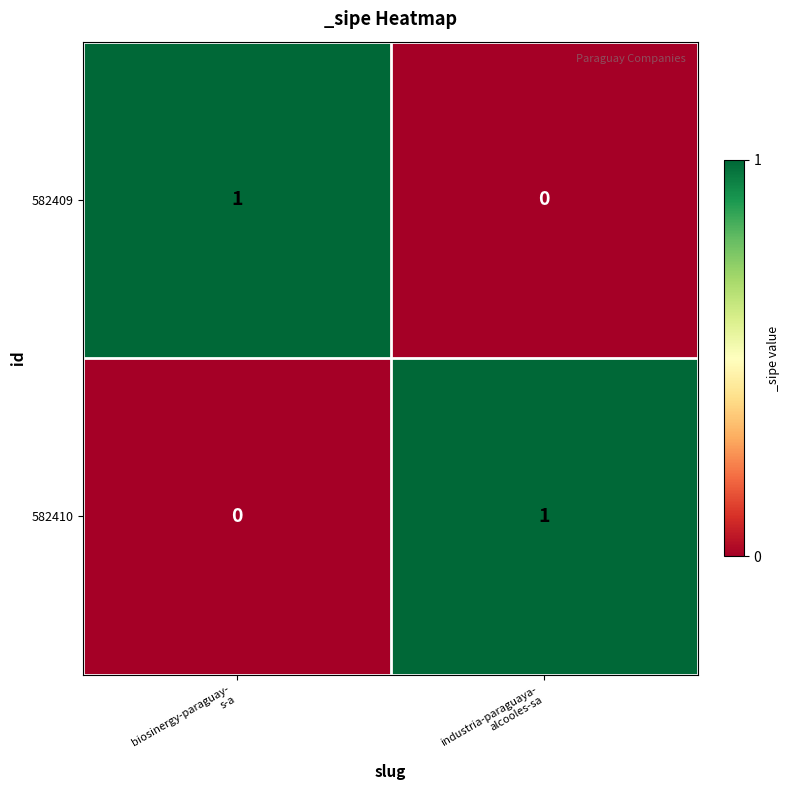

Reading right to left, what are all the values shown in this chart?

582409: 0	1
582410: 1	0